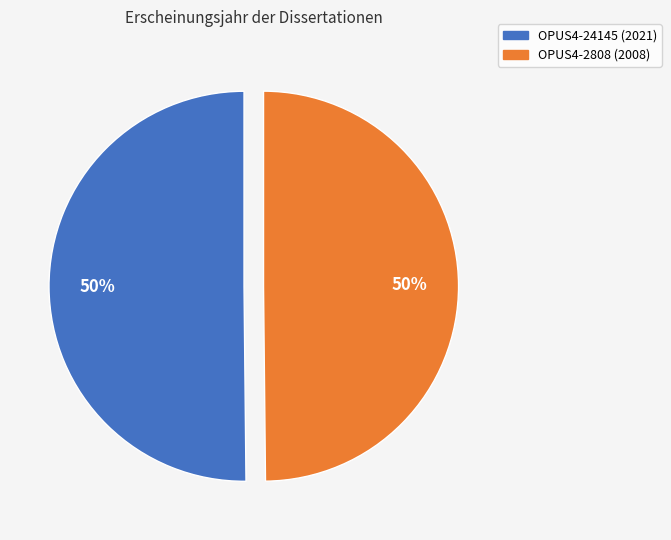

What percentage is the OPUS4-2808 (2008) slice, to the nearest percent?

50%